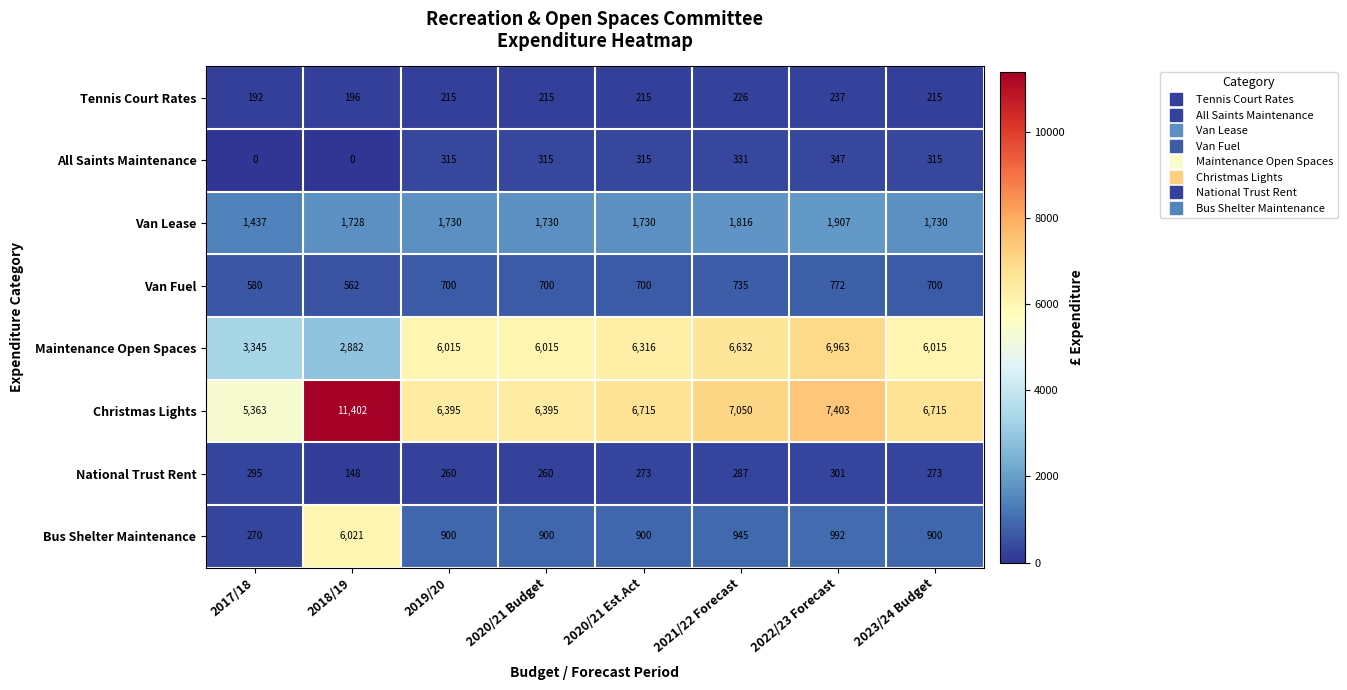

What is the difference between the Tennis Court Rates values at 2022/23 Forecast and 2020/21 Est.Act?

22